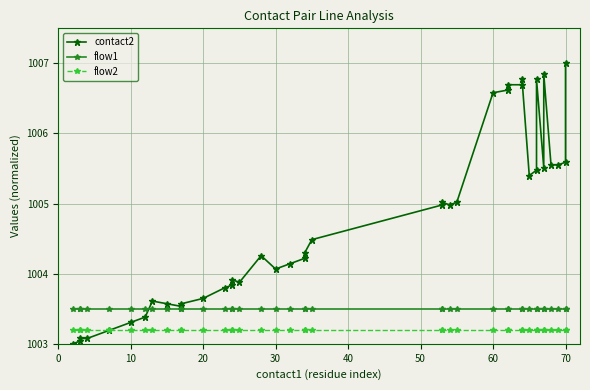

How many lines are shown in the chart?

3